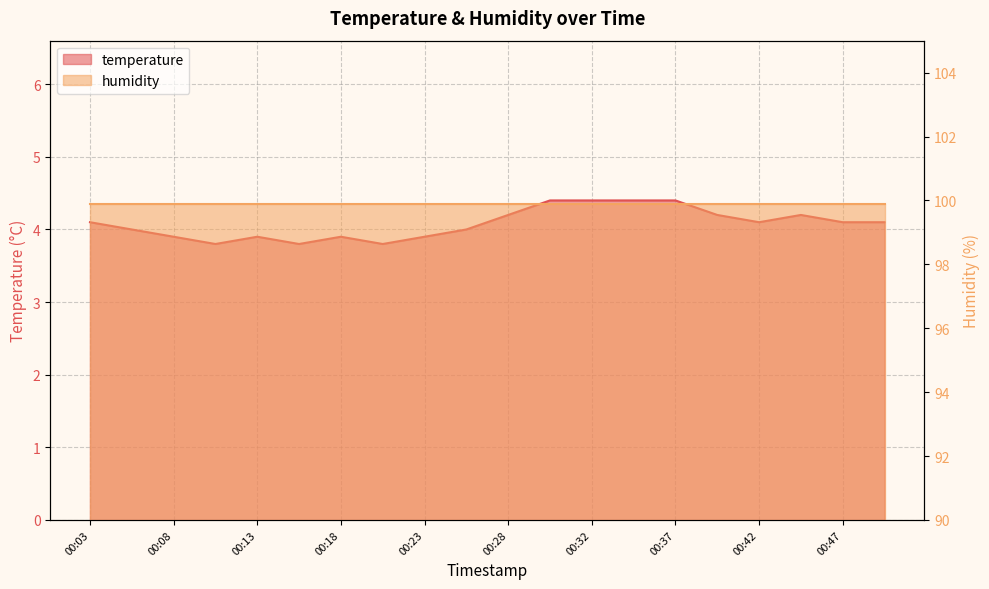

True or false: the data has more than 2 interior local peaks.

True